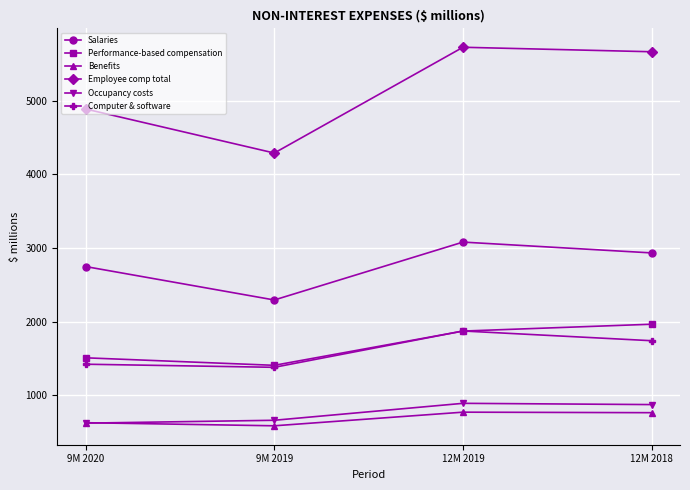

What is the difference between the Benefits values at 9M 2020 and 12M 2019?

143